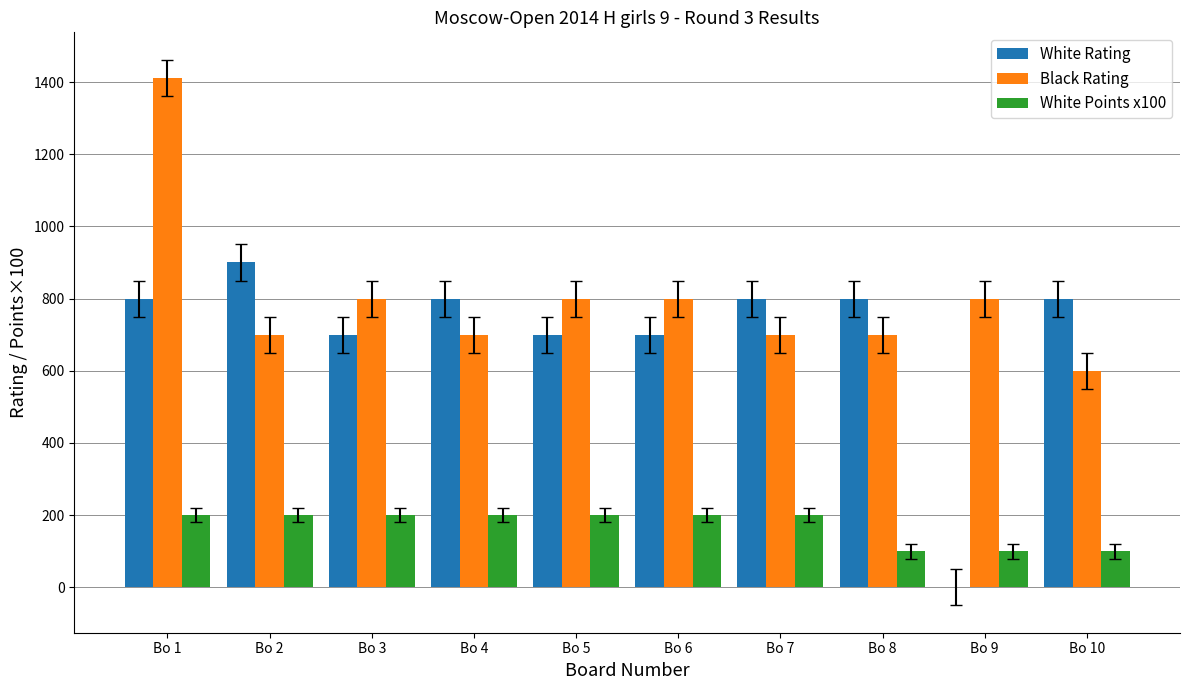

True or false: Black Rating has a value of 800 at Bo 5.

True